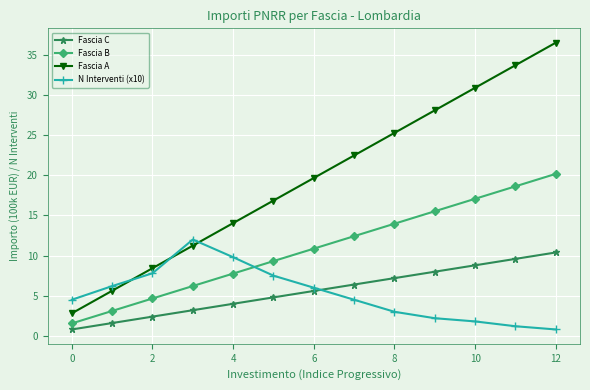

What are all the series names shown in the legend?

Fascia C, Fascia B, Fascia A, N Interventi (x10)